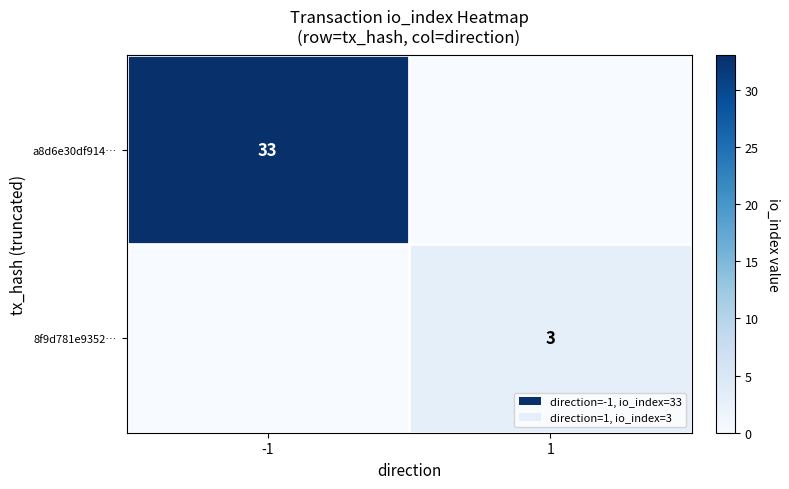

At which category does the chart reach its peak across all series?

-1